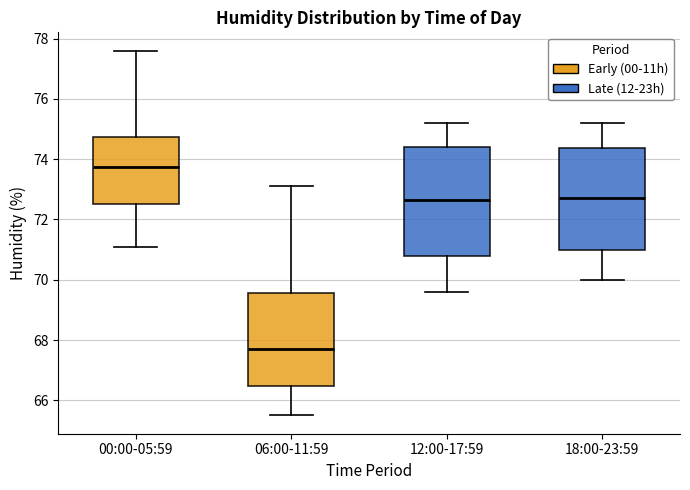

Which box's median line is the highest?

00:00-05:59